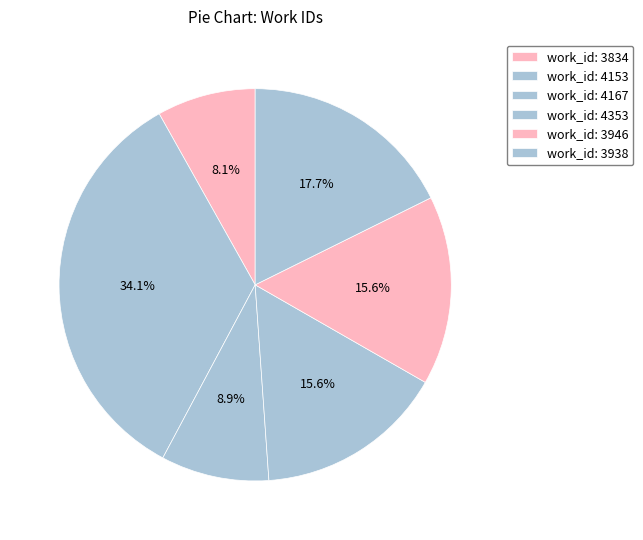

Count the number of slices in the pie.

6